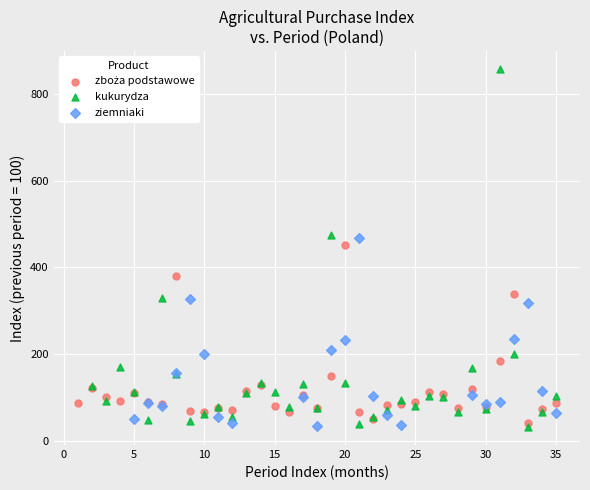

Which series contains the highest Y value?

kukurydza